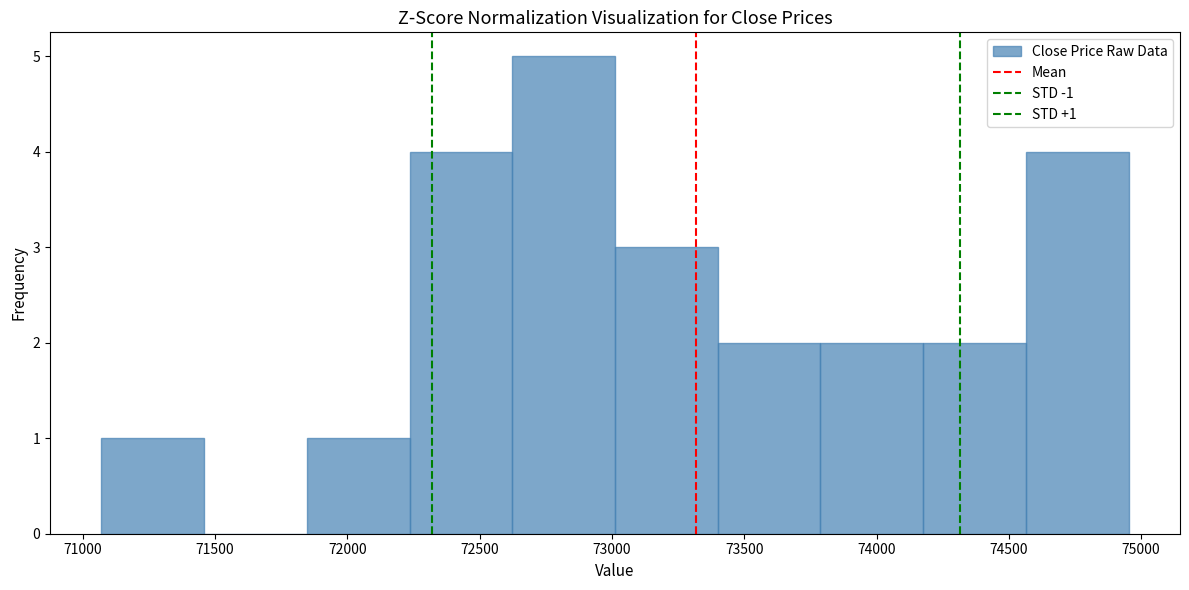

Over which range of the x-axis is the bar tallest?

72600 to 73000